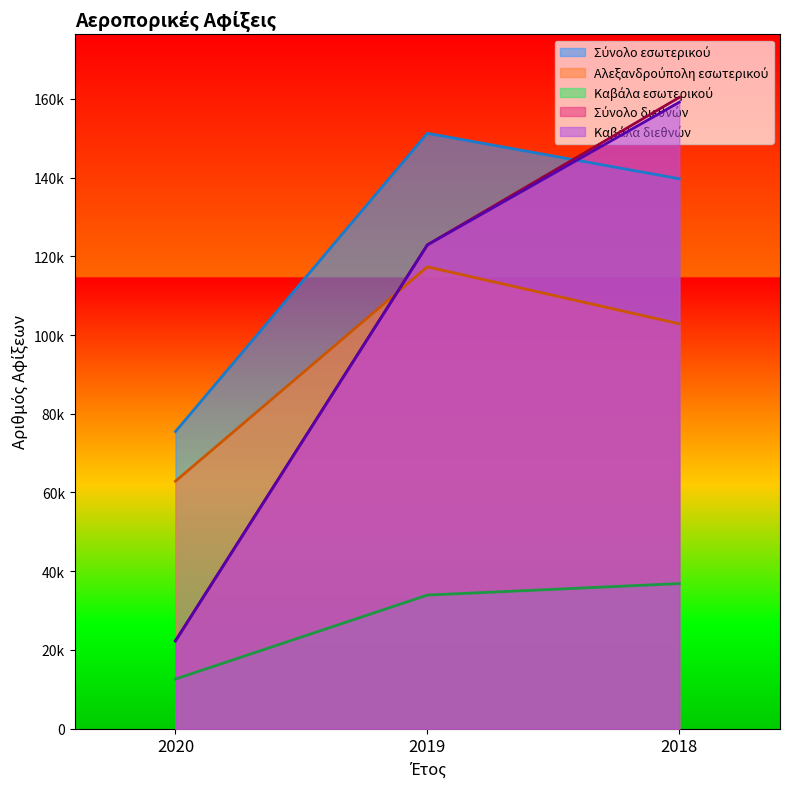

Between 2019 and 2018, which is larger?

2019